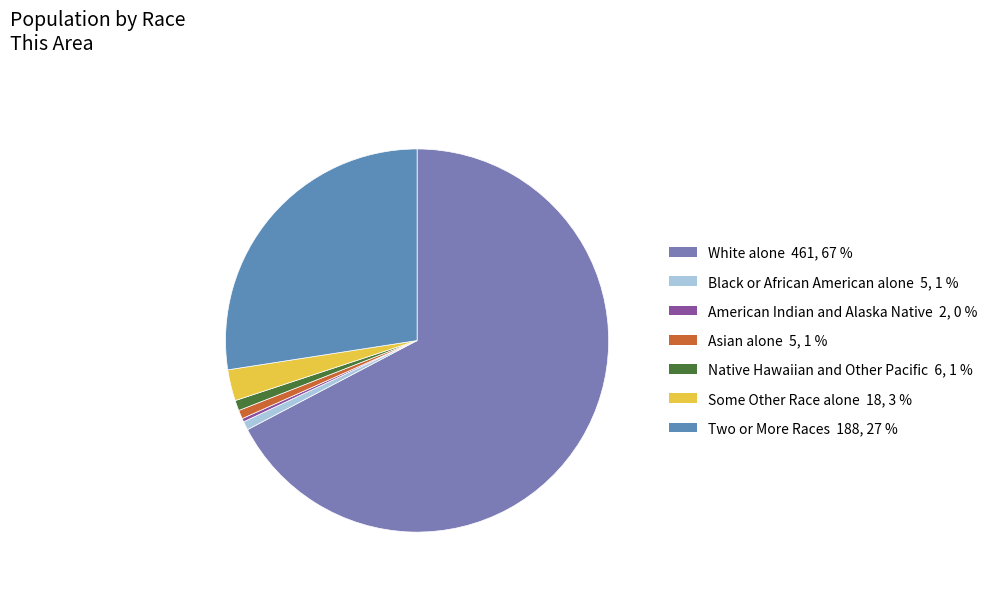

How many segments does this pie chart have?

7